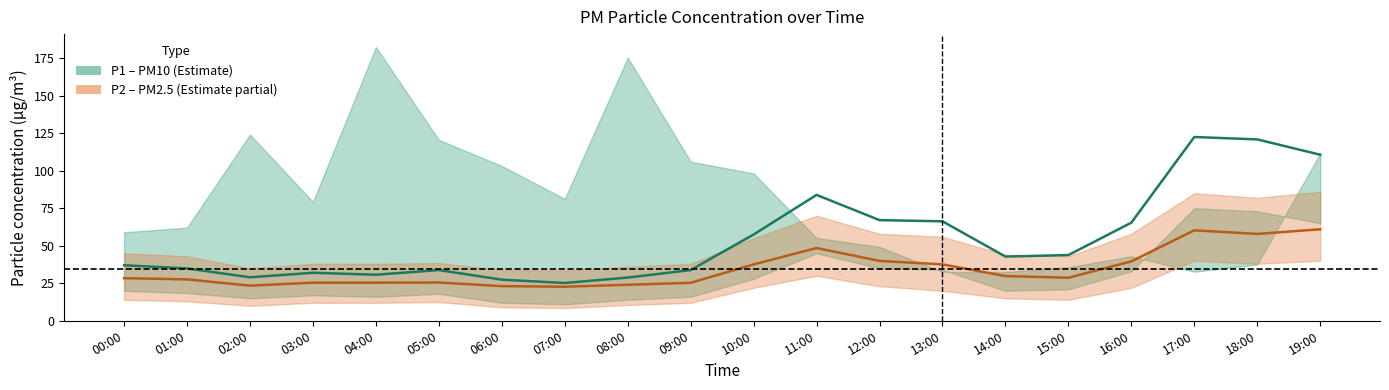

At how many categories does at least one series exceed 96?

3